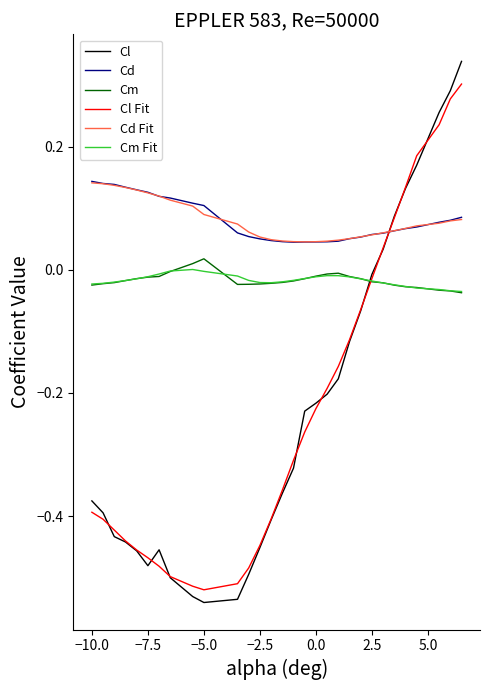

Which series has the widest spread of values?

Cl